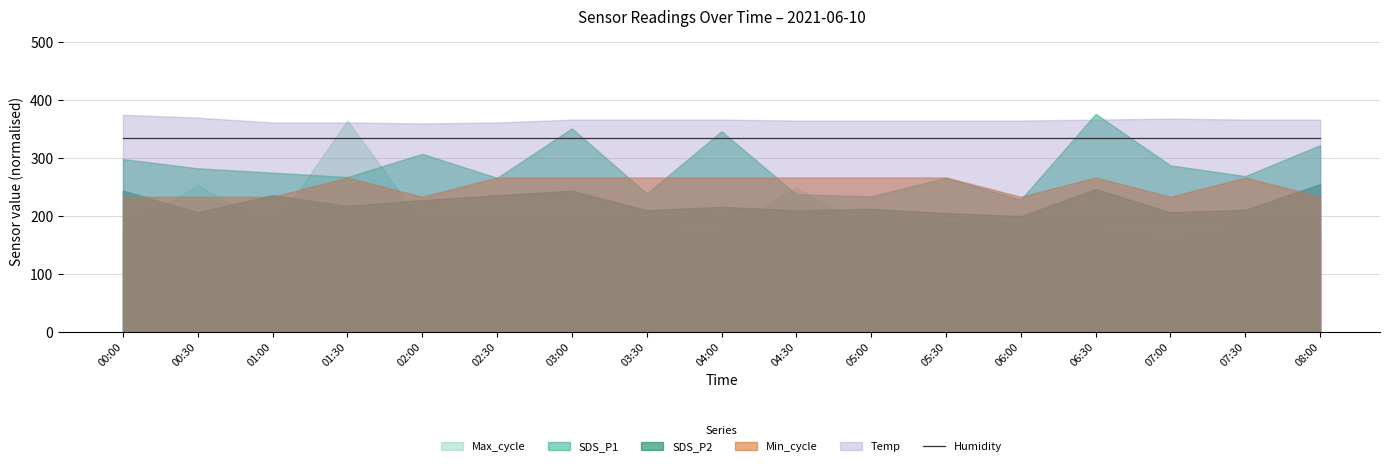

Between 2021/06/10 00:00 and 2021/06/10 07:30, which series saw the biggest shift?

Max_cycle